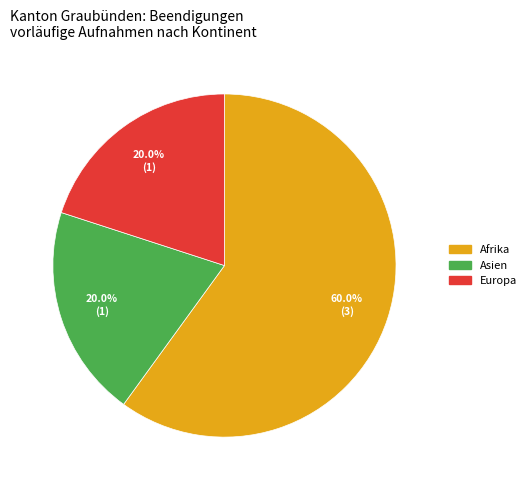

To the nearest percent, what is the average slice percentage?

33%